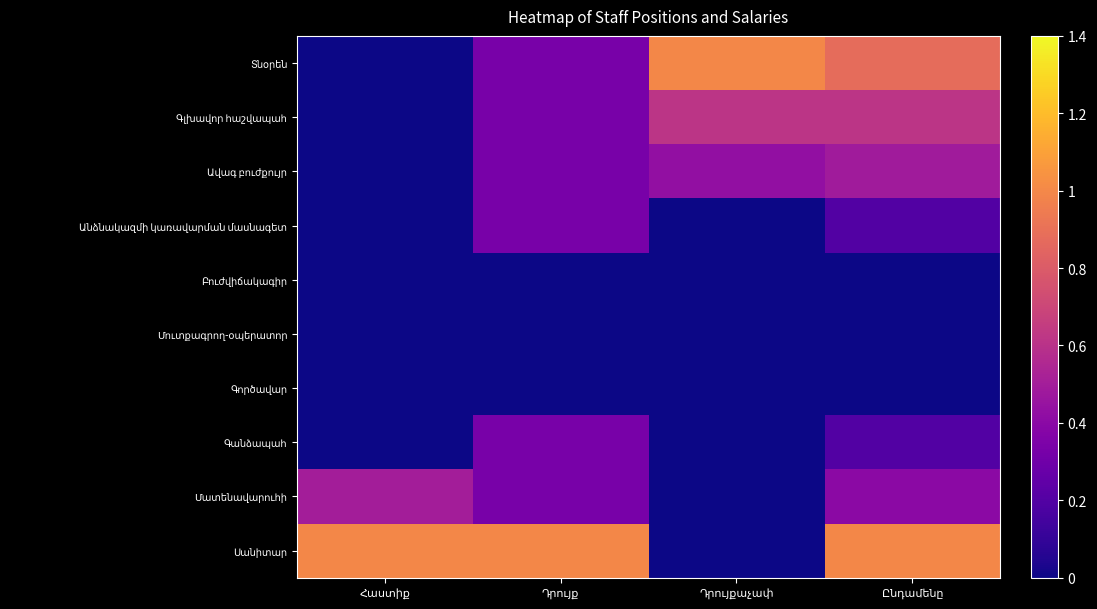

The value of Բուժվիճակագիր at Հաստիք is 0.0. True or false?

True